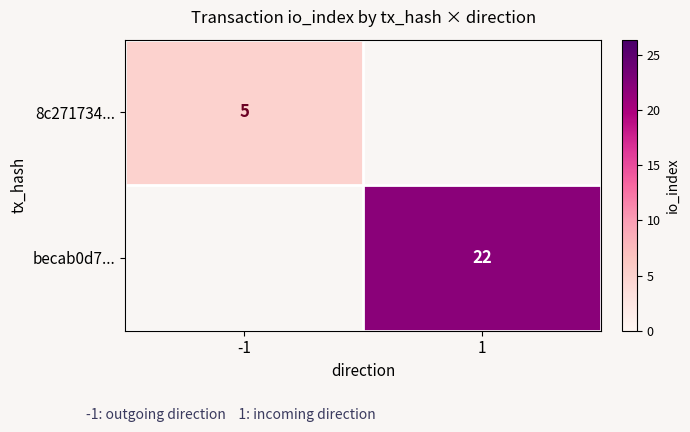

The becab0d7... series shows 22 at 1. True or false?

True